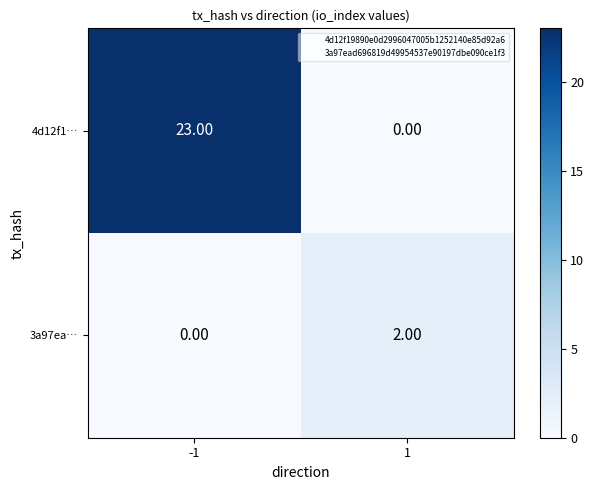

Which series has the largest range (max minus min)?

4d12f1…